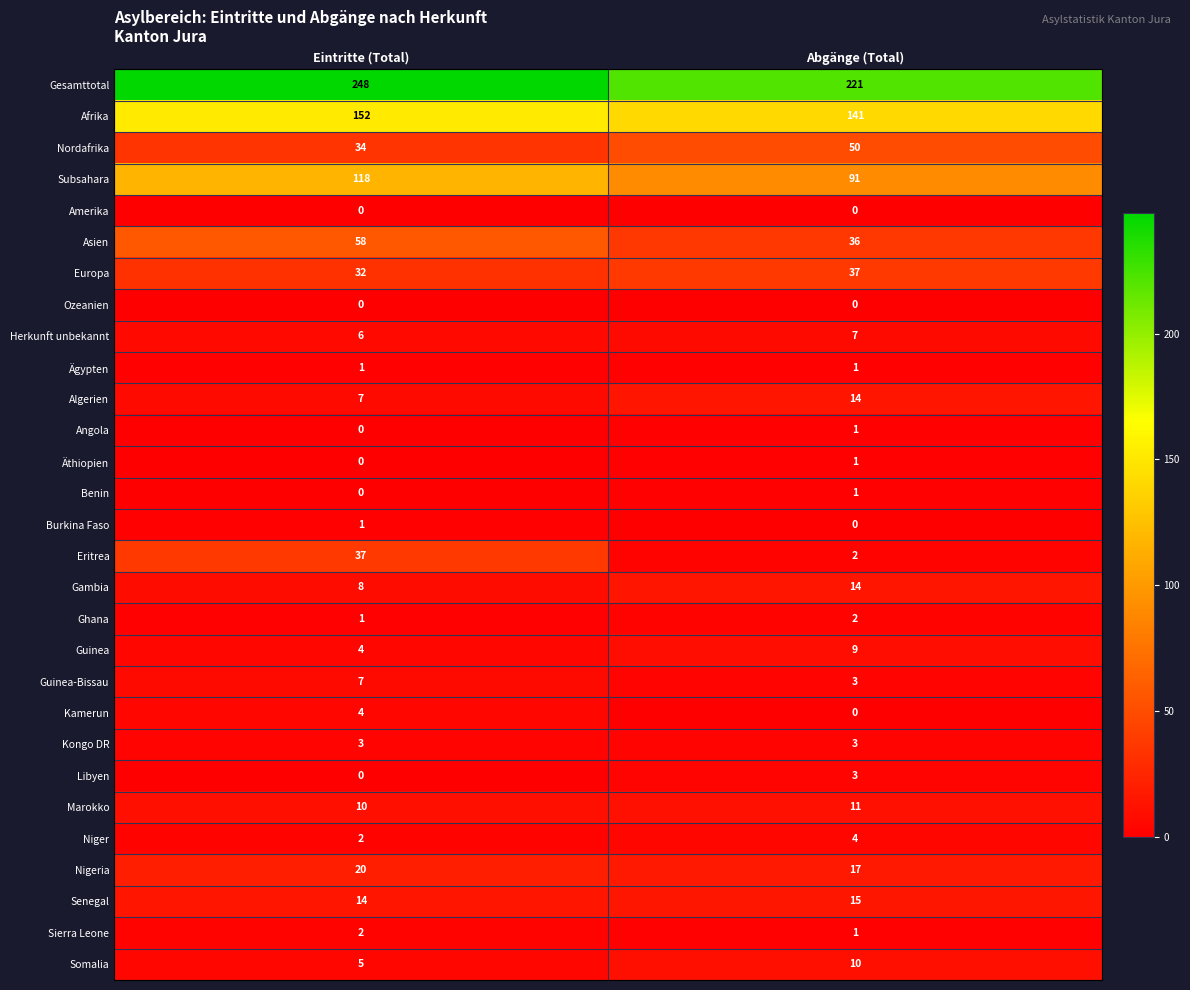

True or false: Marokko has a value of 16 at Abgänge (Total).

False